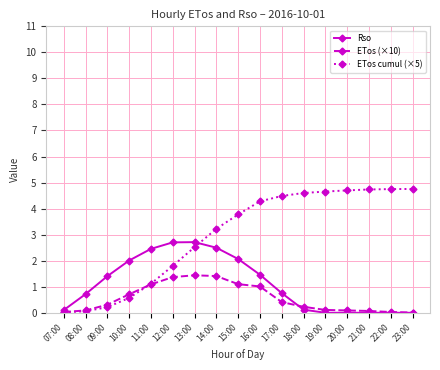

The value of Rso at 17:00 is 0.4. True or false?

False